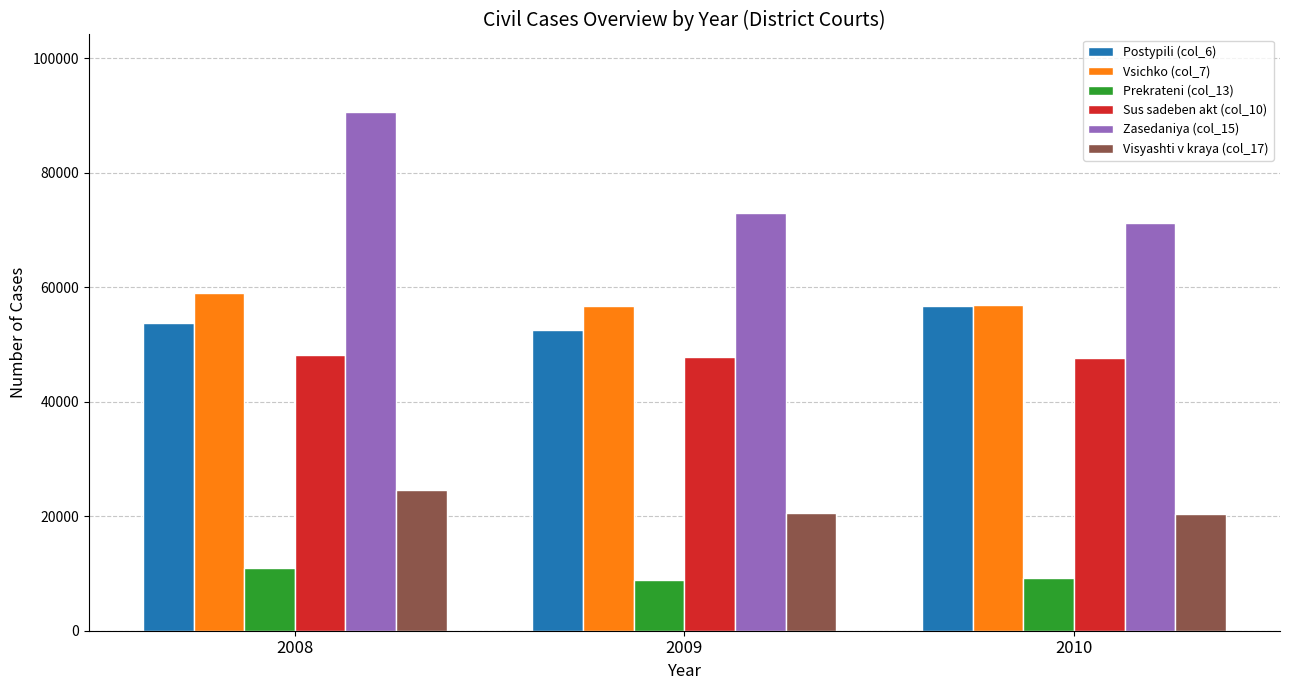

Read the Sus sadeben akt (col_10) value at 2009.

47756